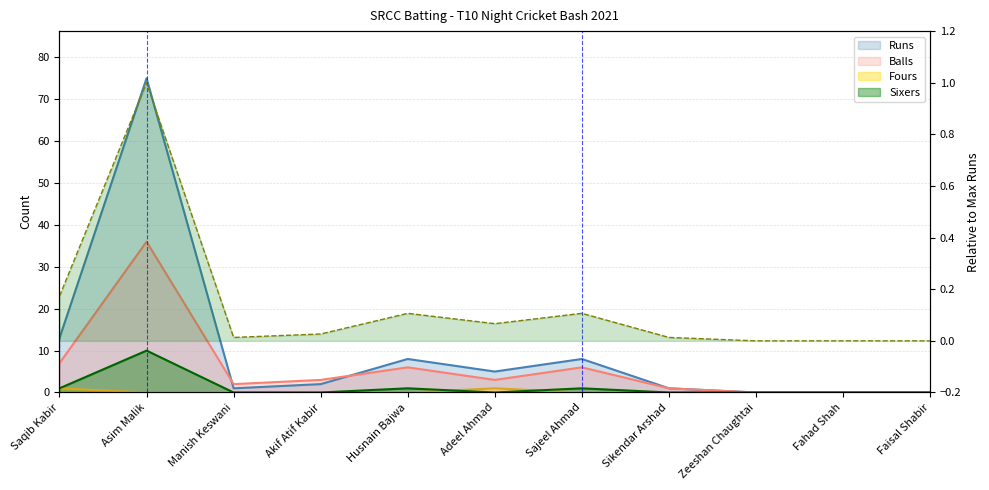

At which category is the sum across all series the highest?

Asim Malik